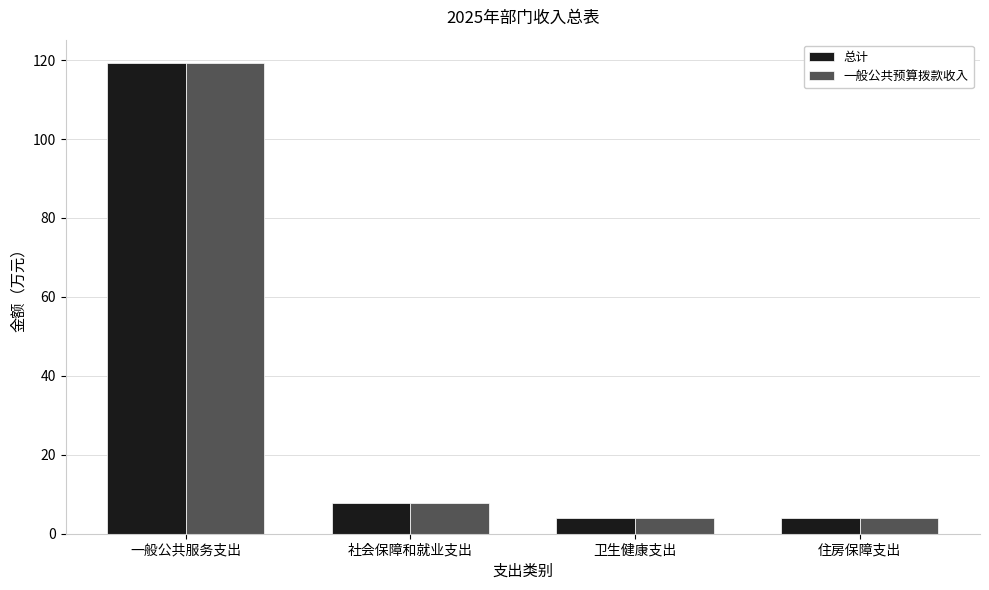

At which label does 一般公共预算拨款收入 first exceed 7?

一般公共服务支出